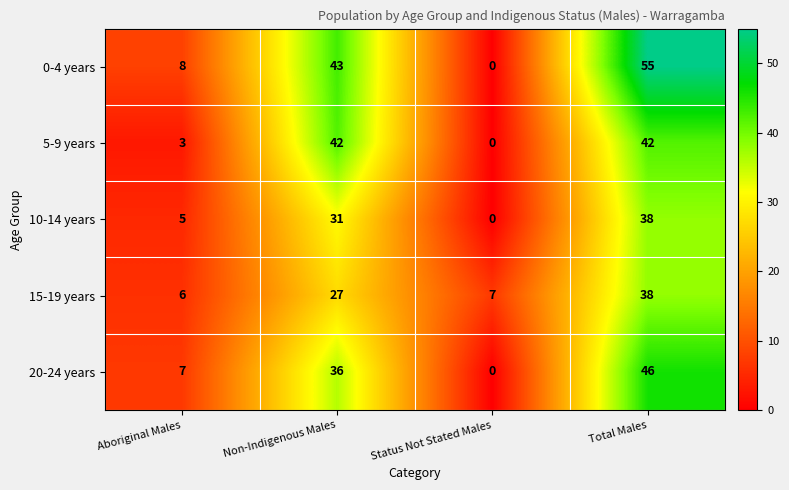

At how many categories does at least one series exceed 49?

1